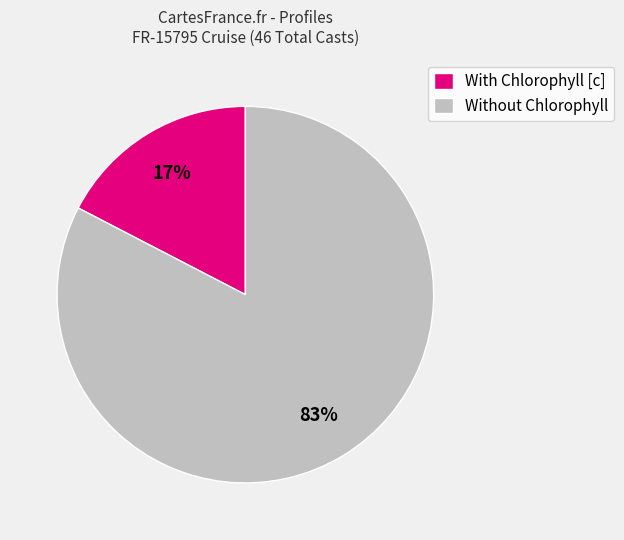

What is the smallest slice in the pie chart?

With Chlorophyll [c]